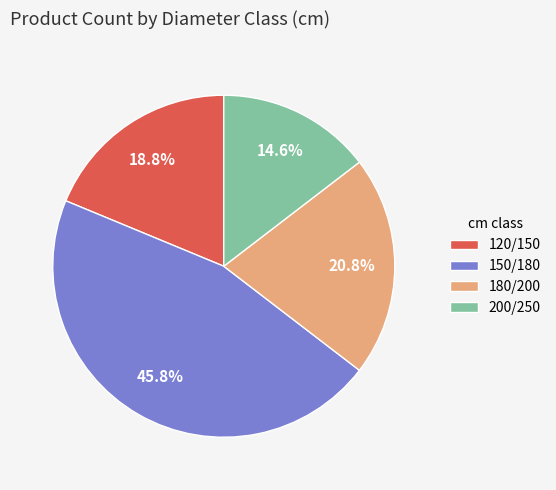

How many slices are in this pie chart?

4